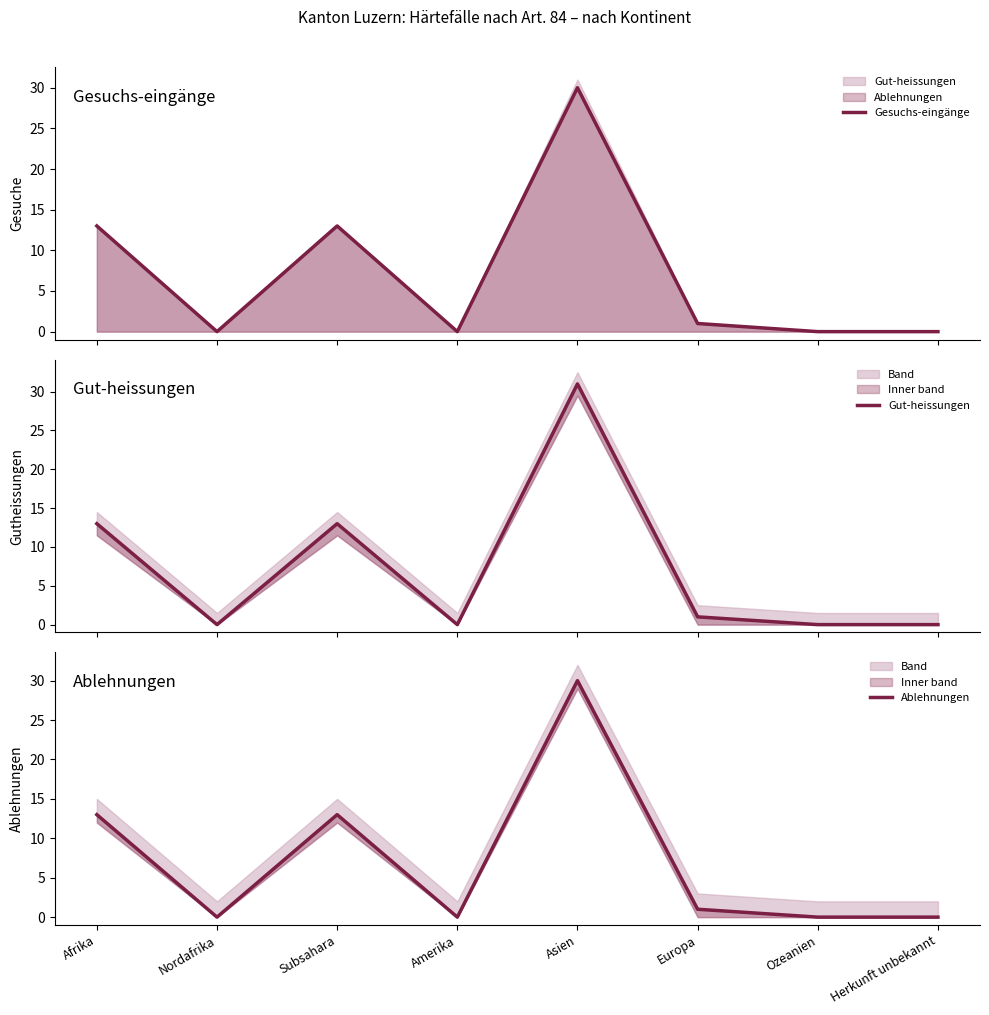

Which category has the lowest value in the Ablehnungen series?

Nordafrika